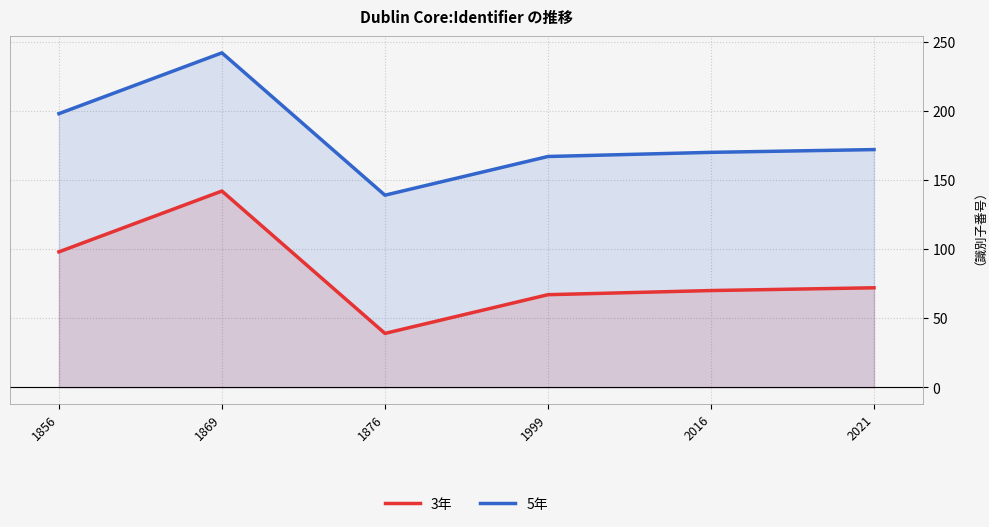

Which series has the largest range (max minus min)?

3年